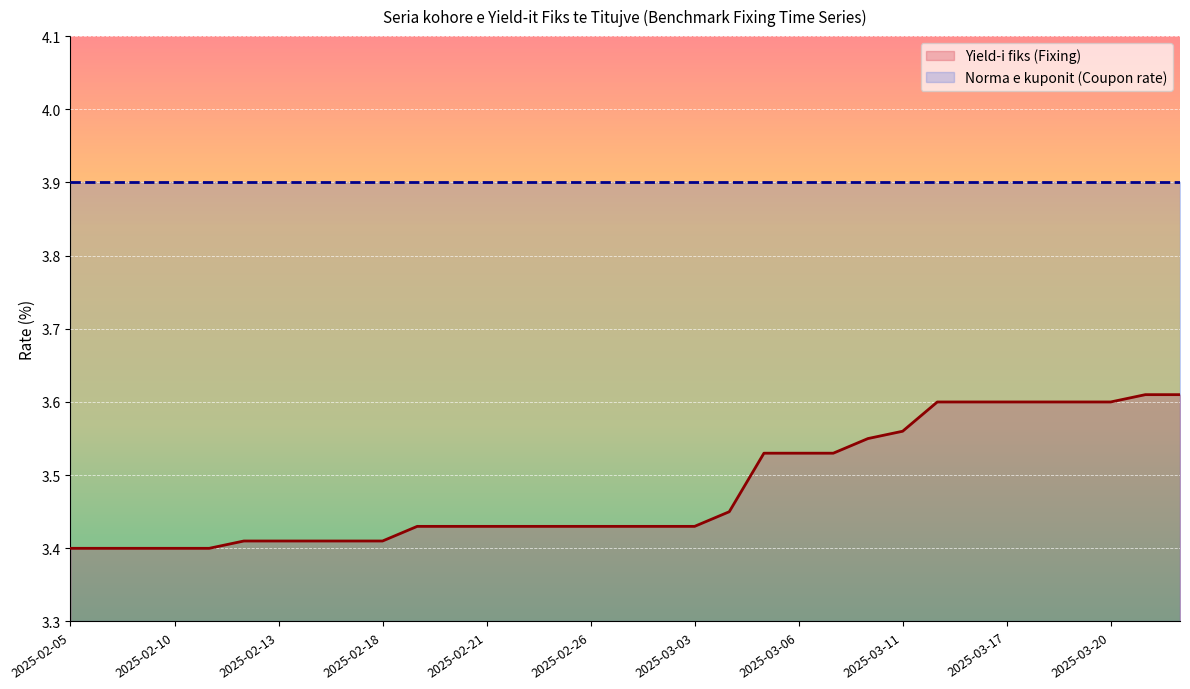

Reading left to right, list all the values displayed in this chart.

2025-02-05=3.4	2025-02-06=3.4	2025-02-07=3.4	2025-02-10=3.4	2025-02-11=3.4	2025-02-12=3.4	2025-02-13=3.4	2025-02-14=3.4	2025-02-17=3.4	2025-02-18=3.4	2025-02-19=3.4	2025-02-20=3.4	2025-02-21=3.4	2025-02-24=3.4	2025-02-25=3.4	2025-02-26=3.4	2025-02-27=3.4	2025-02-28=3.4	2025-03-03=3.4	2025-03-04=3.5	2025-03-05=3.5	2025-03-06=3.5	2025-03-07=3.5	2025-03-10=3.5	2025-03-11=3.6	2025-03-12=3.6	2025-03-13=3.6	2025-03-17=3.6	2025-03-18=3.6	2025-03-19=3.6	2025-03-20=3.6	2025-03-21=3.6	2025-03-25=3.6